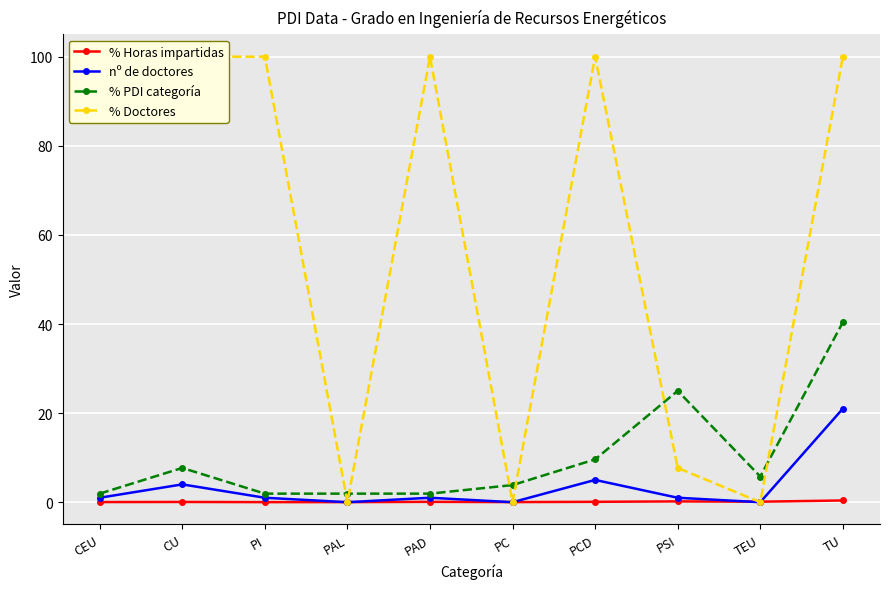

Where is the first local minimum for % Horas impartidas?

PAL